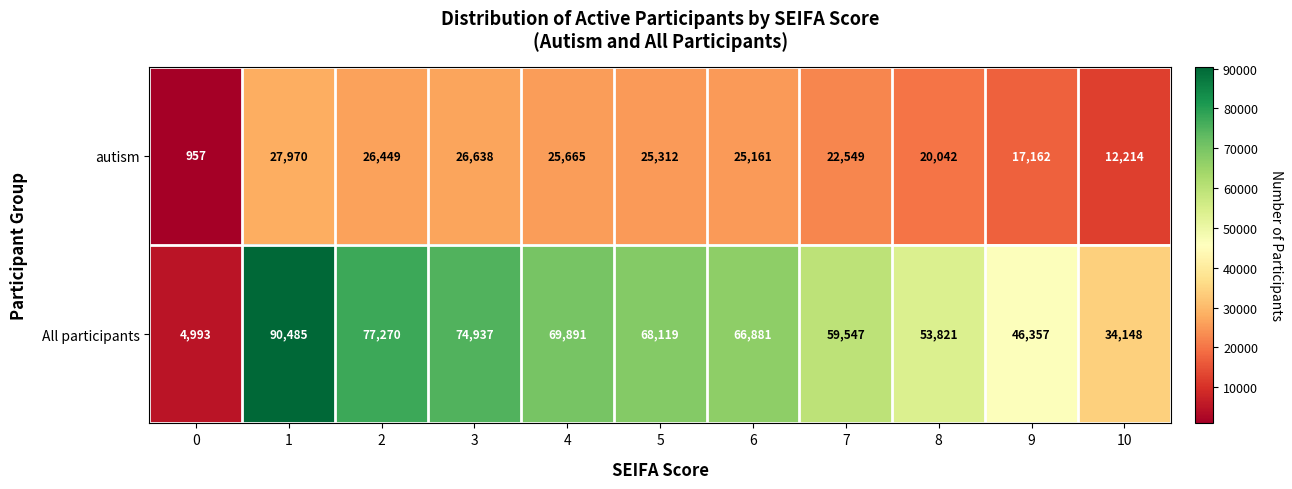

What is the sum of all autism values?

230119